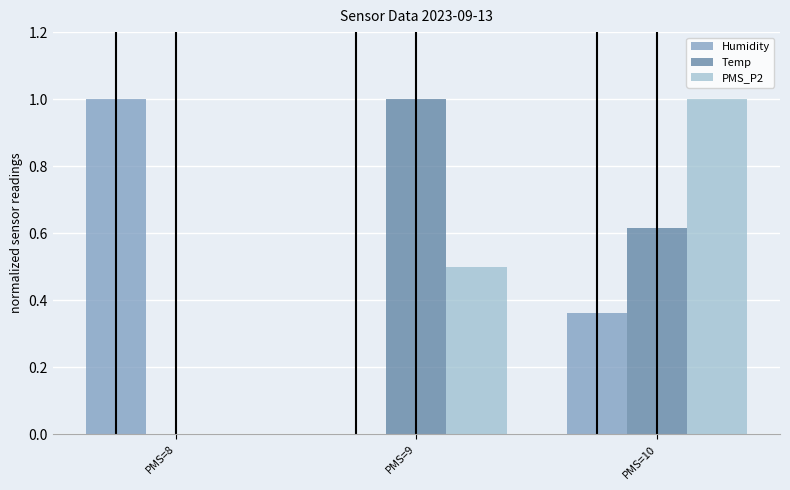

The value of Temp at PMS=10 is 0.2. True or false?

False